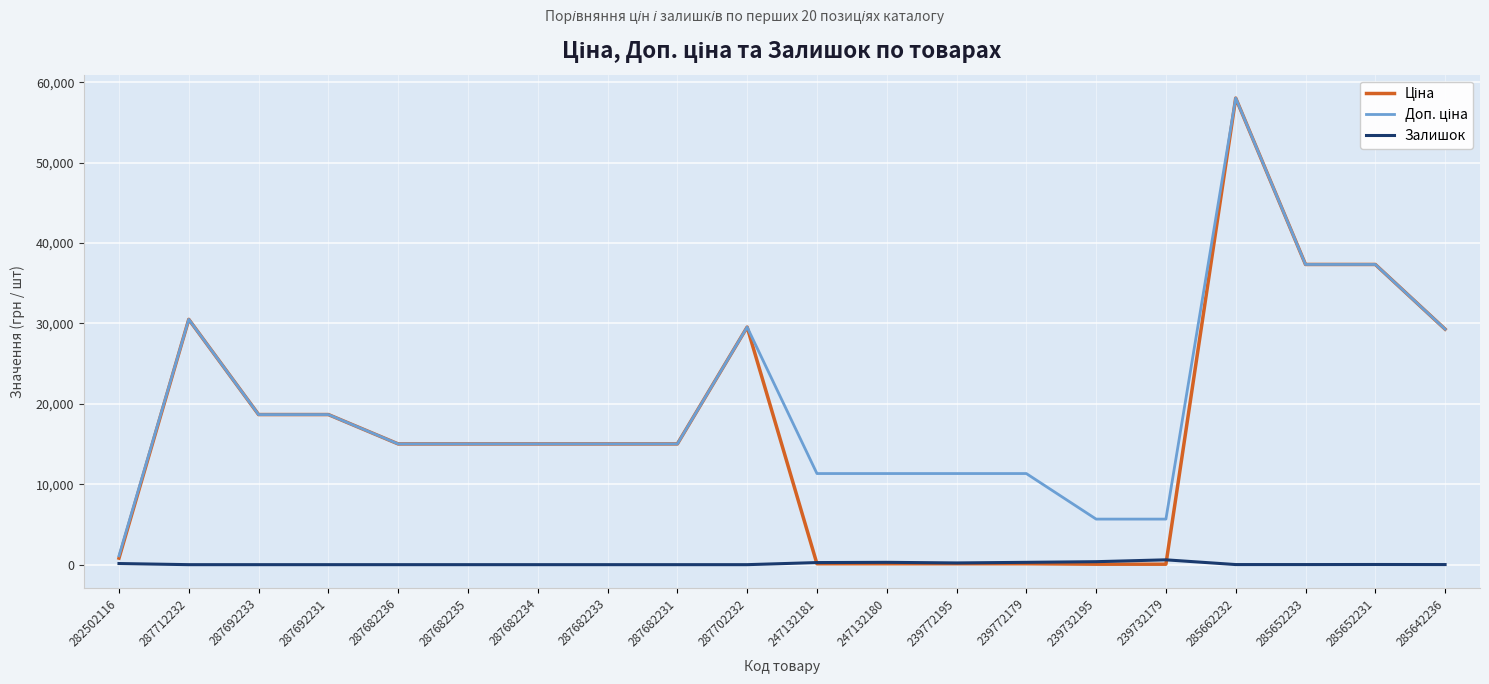

What is the greatest value displayed?

58037.0